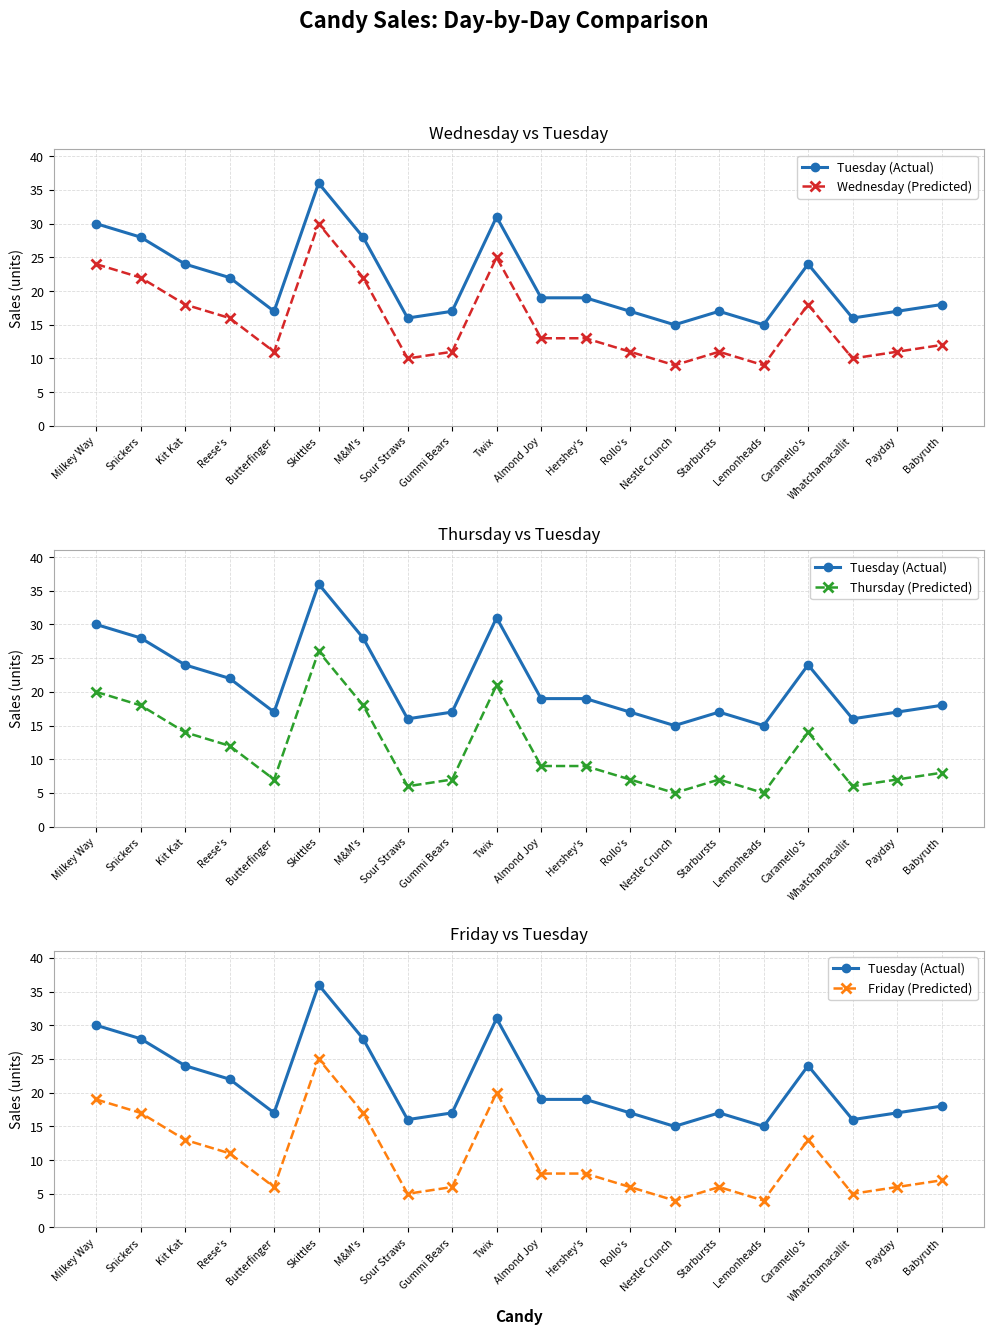

What is the average value of the Wednesday (Predicted) series?

15